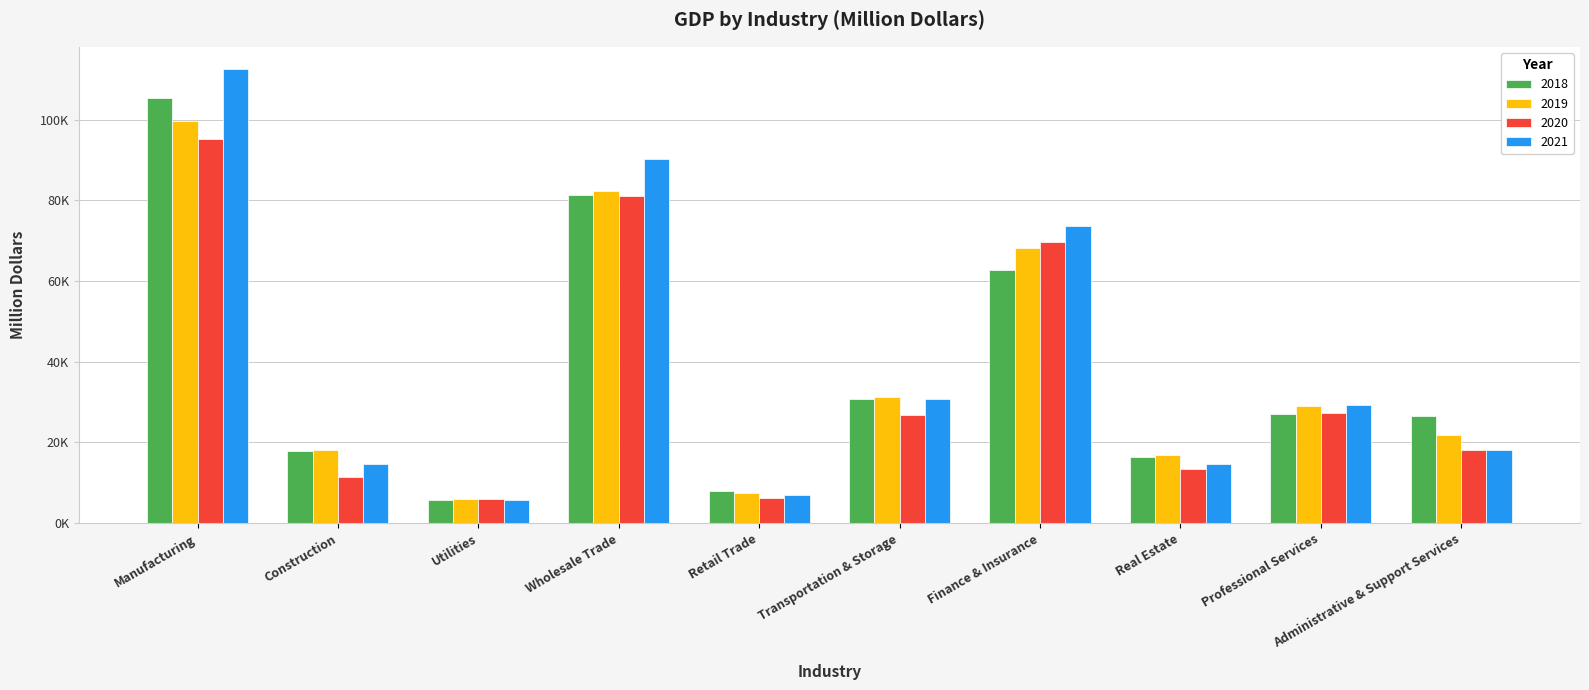

Are the bars horizontal?

No